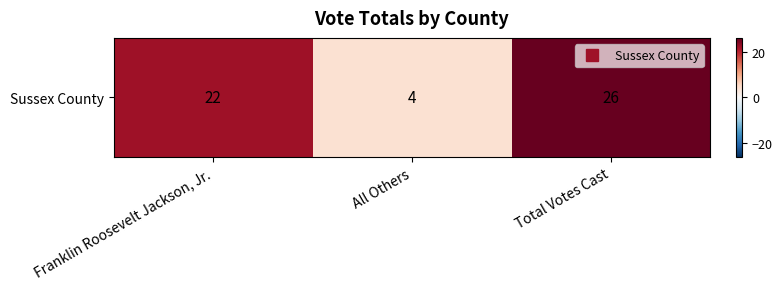

Is it true that the value at Total Votes Cast is 26?

True